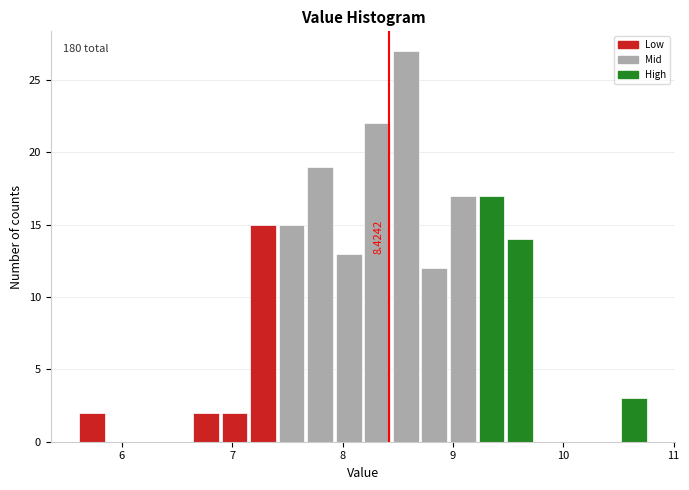

Read against the x-axis, roughly where is the centre of the tallest bar?

8.6